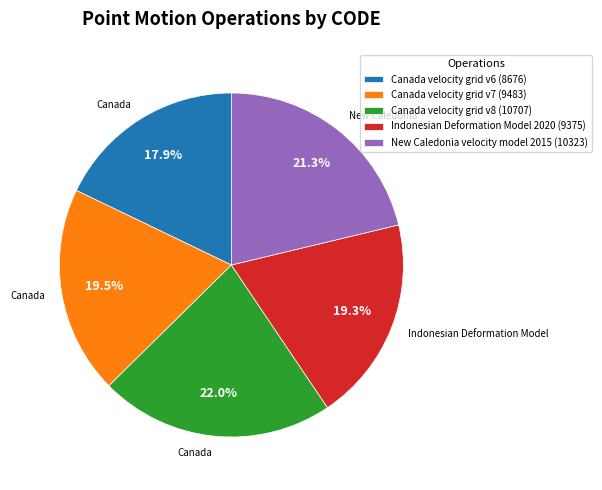

Which has a higher value, Canada velocity grid v7 or Canada velocity grid v6?

Canada velocity grid v7